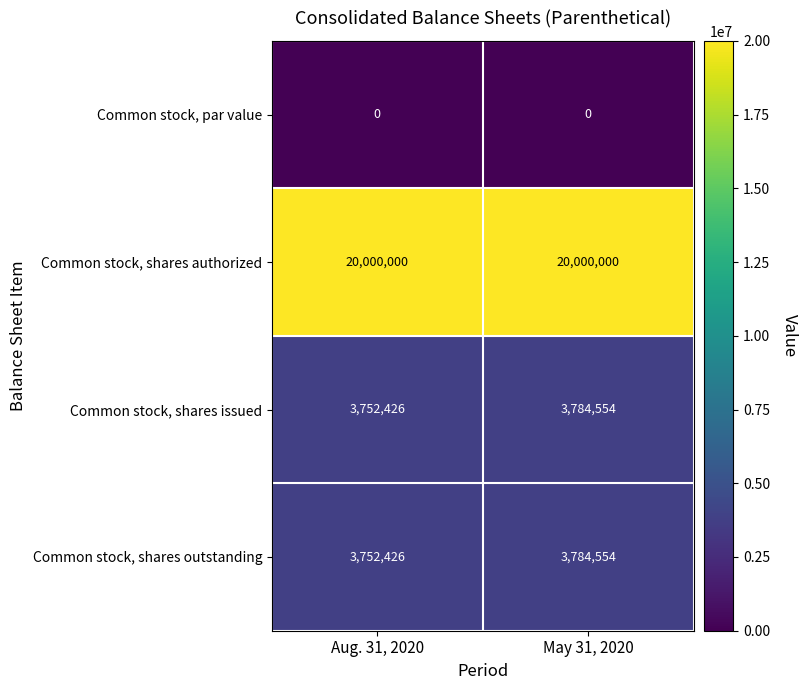

Reading right to left, transcribe all the data shown in this chart.

Common stock, par value: 0	0
Common stock, shares authorized: 20000000	20000000
Common stock, shares issued: 3784554	3752426
Common stock, shares outstanding: 3784554	3752426